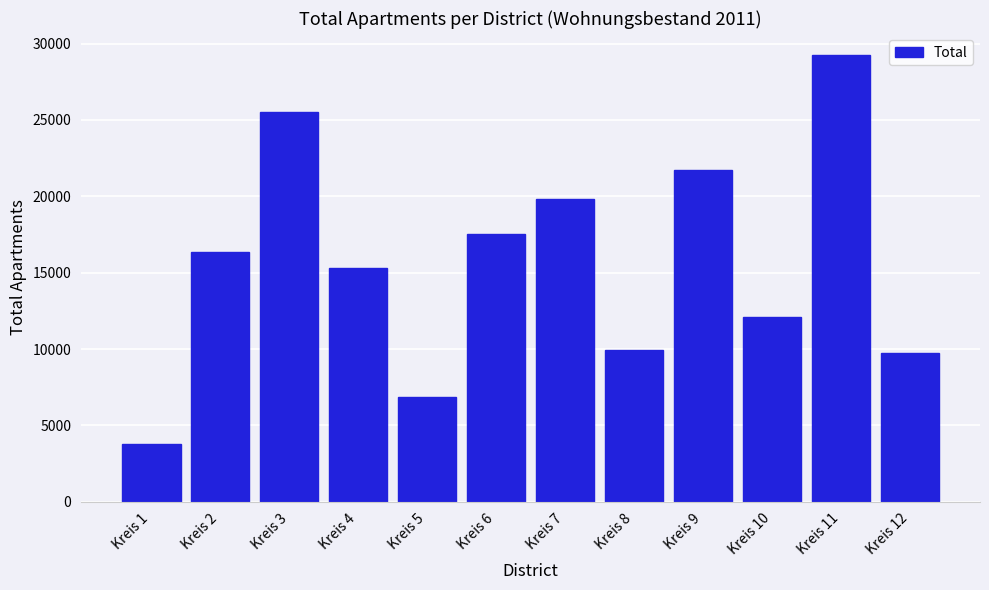

Reading left to right, extract all data points from this chart.

Kreis 1=3753	Kreis 2=16336	Kreis 3=25525	Kreis 4=15289	Kreis 5=6827	Kreis 6=17515	Kreis 7=19810	Kreis 8=9916	Kreis 9=21694	Kreis 10=12067	Kreis 11=29225	Kreis 12=9734